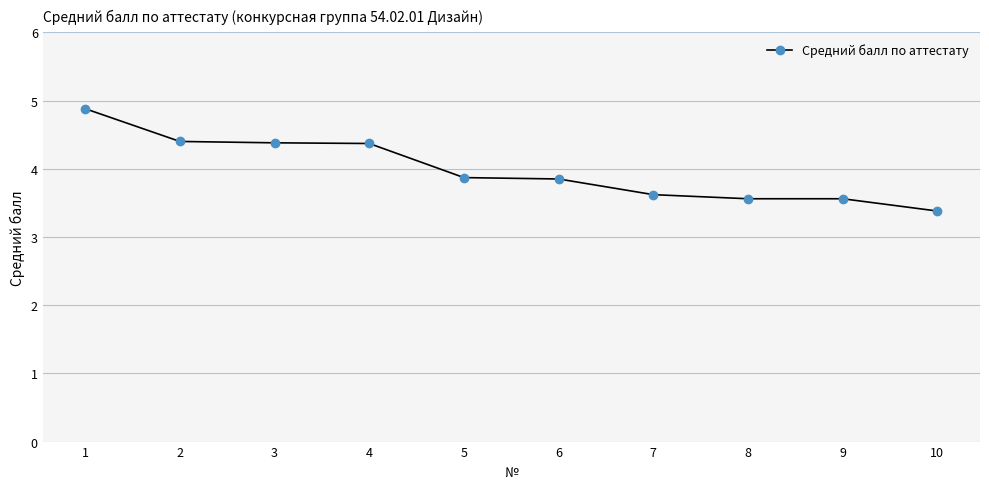

Reading left to right, list all the values displayed in this chart.

4.9	4.4	4.4	4.4	3.9	3.9	3.6	3.6	3.6	3.4